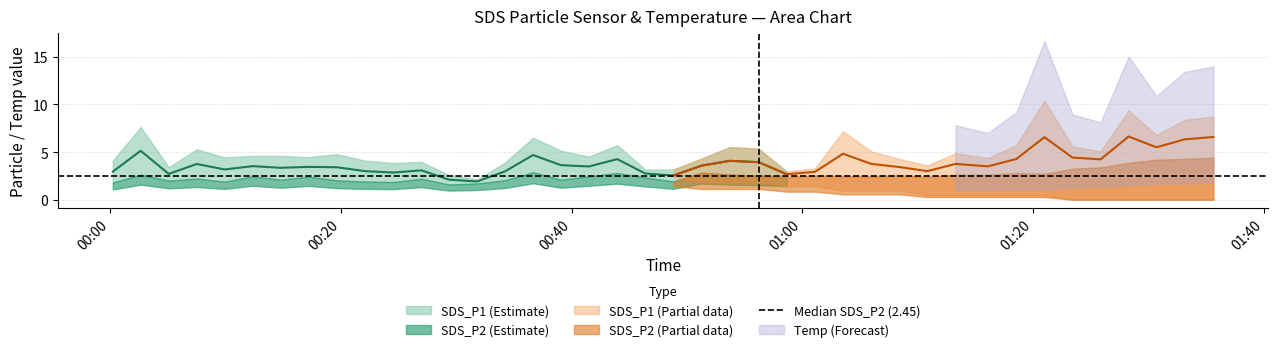

True or false: SDS_P2 has more than 2 interior local peaks.

True